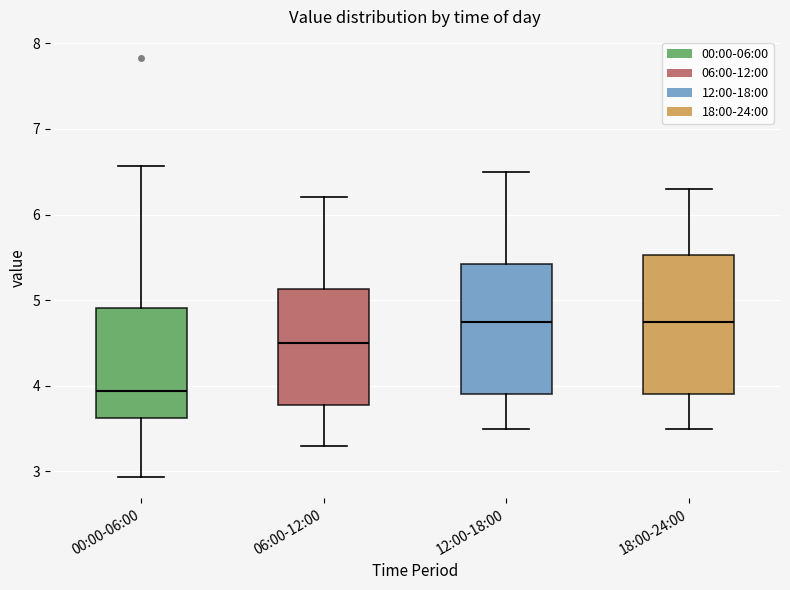

Reading left to right, read every box against the y-axis: the position of its median line, the range the box covers, and the ends of its whiskers. The values are not printed on the chart, so give them approximately, as read against the axis.

00:00-06:00: median 3.9, box 3.6 to 4.9, whiskers 2.9 to 6.6
06:00-12:00: median 4.5, box 3.8 to 5.1, whiskers 3.3 to 6.2
12:00-18:00: median 4.8, box 3.9 to 5.4, whiskers 3.5 to 6.5
18:00-24:00: median 4.8, box 3.9 to 5.5, whiskers 3.5 to 6.3